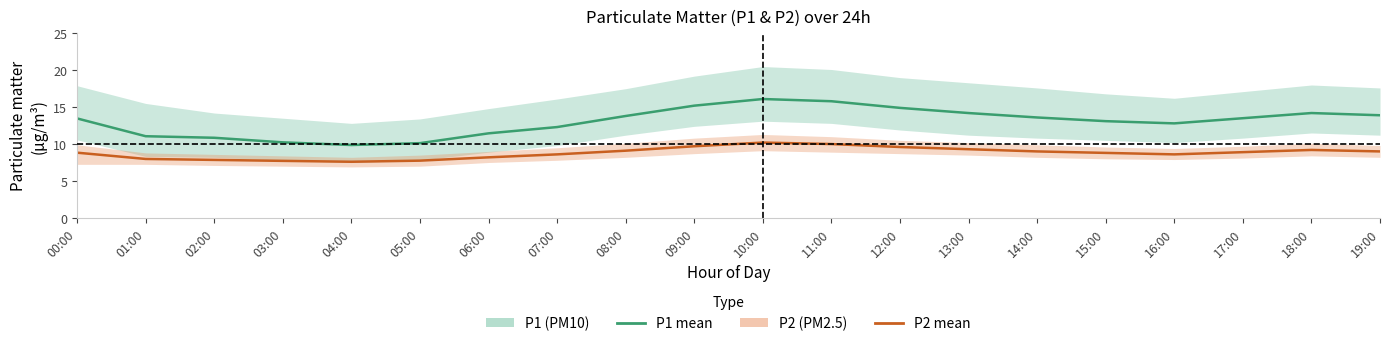

The P1 (PM10) mean series shows 14.2 at 18:00. True or false?

True